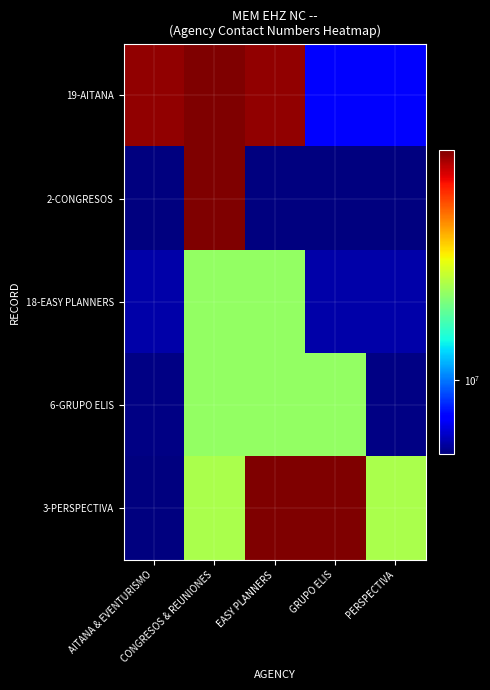

Which category has the highest value across all series?

CONGRESOS & REUNIONES